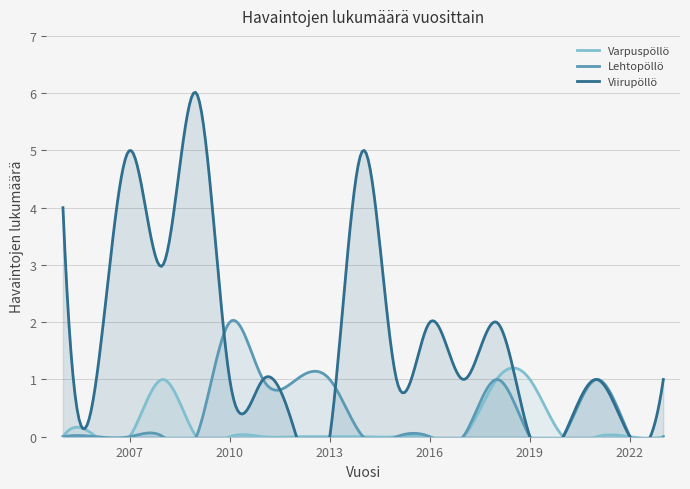

What is the spread (max minus min) of values at 2019?

1